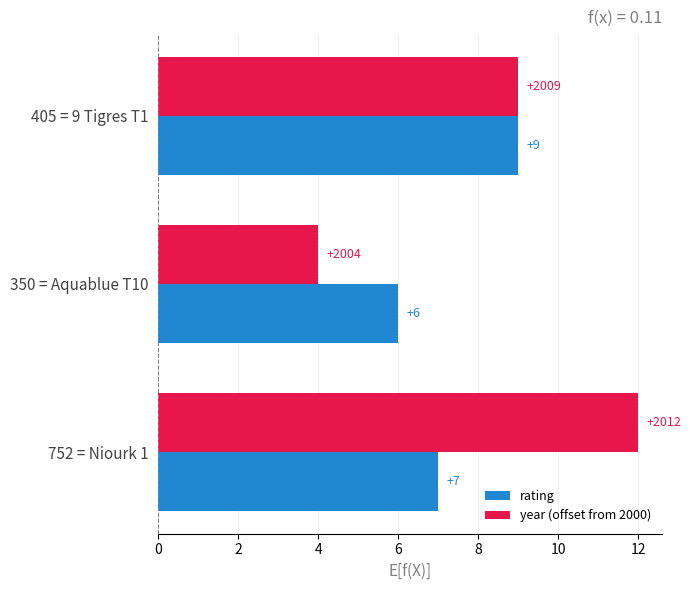

Rank the categories by rating value from highest to lowest.

405 = 9 Tigres T1, 752 = Niourk 1, 350 = Aquablue T10